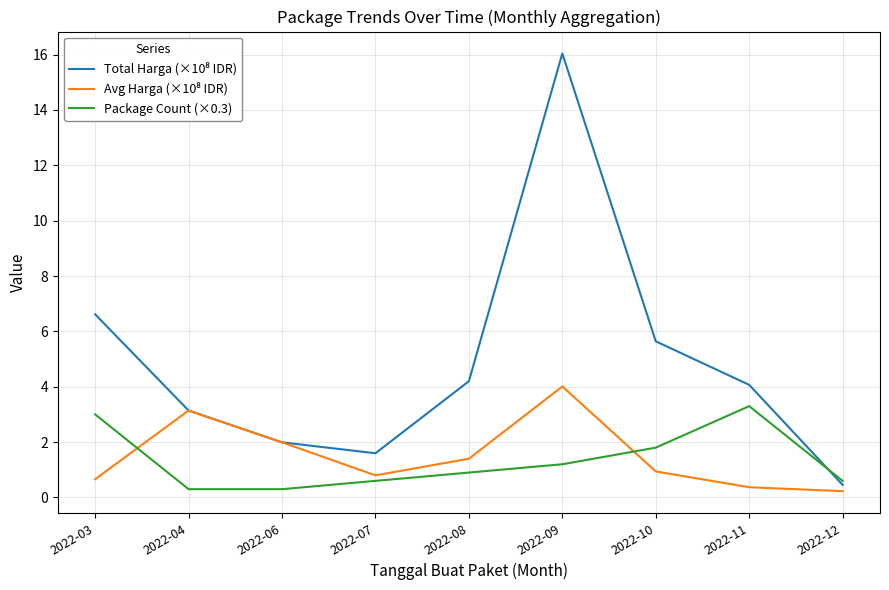

What is the greatest value displayed?

16.0